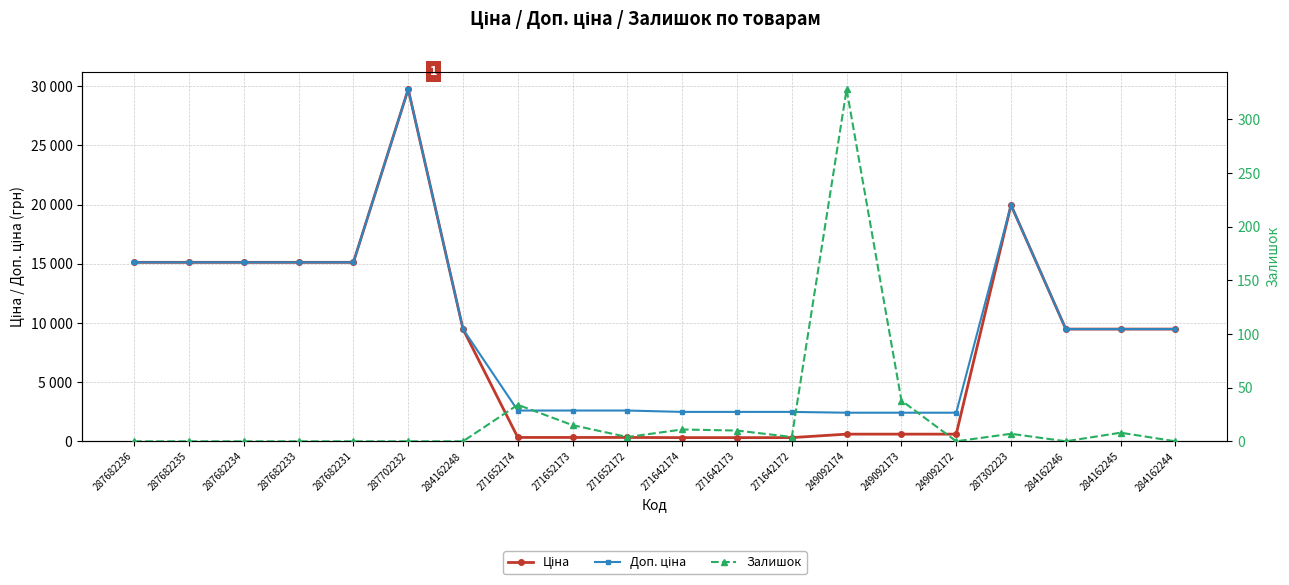

Count the number of categories in the chart.

20